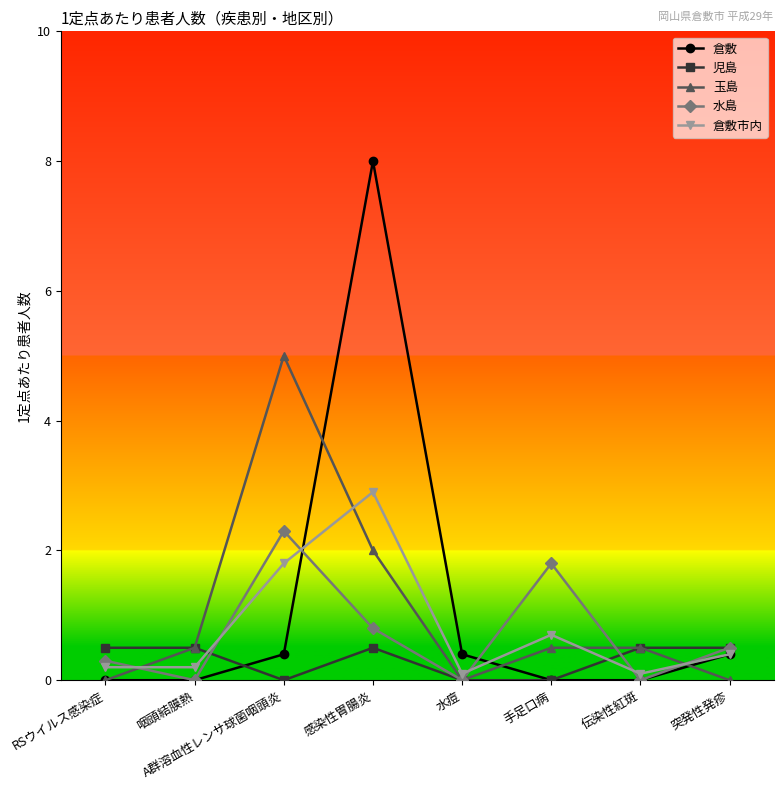

What position from the left is 手足口病?

6